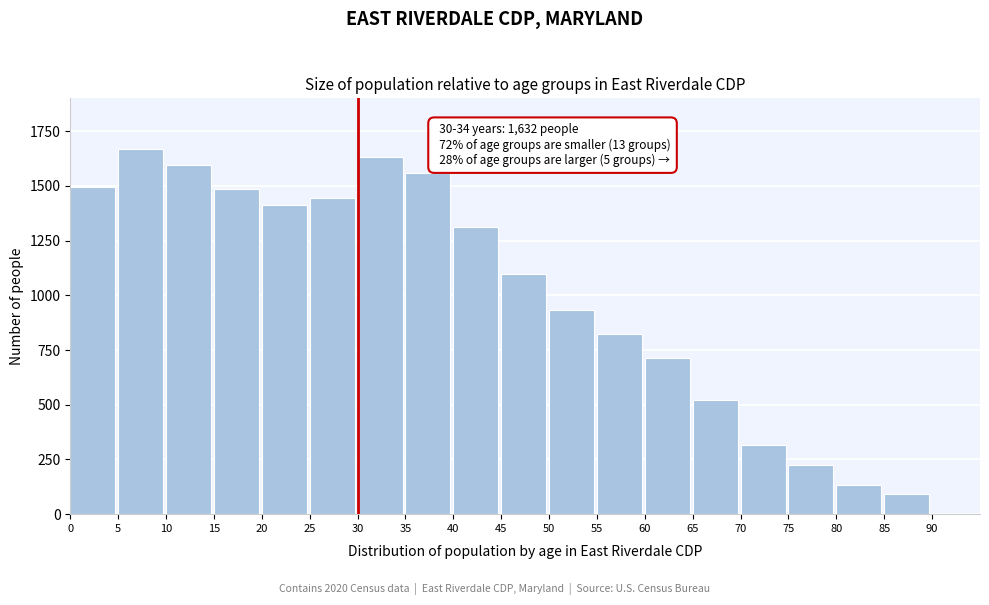

Reading right to left, list all the values displayed in this chart.

85=94	80=132	75=224	70=318	65=523	60=715	55=824	50=934	45=1097	40=1310	35=1558	30=1632	25=1443	20=1414	15=1485	10=1595	5=1668	0=1493